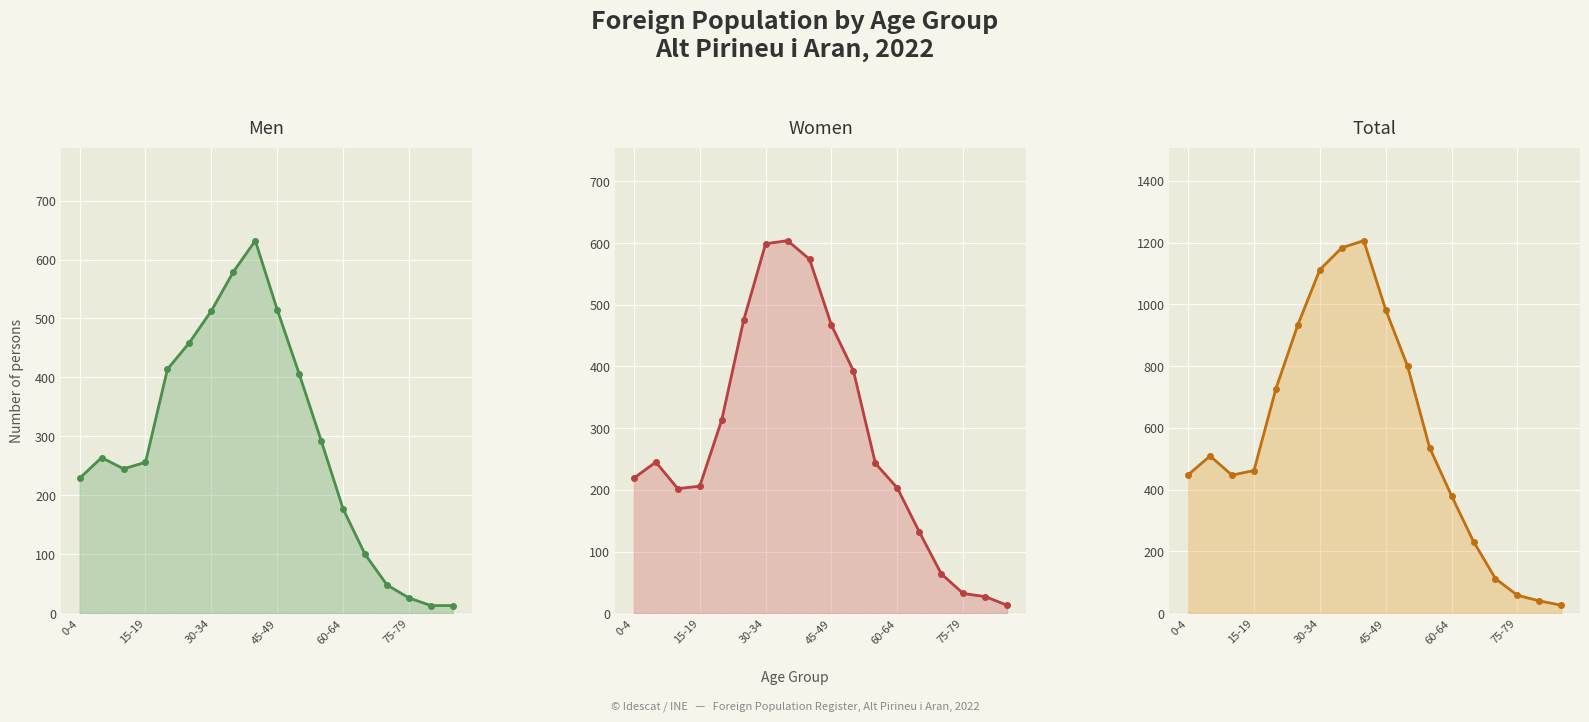

At which category does the chart reach its peak across all series?

8